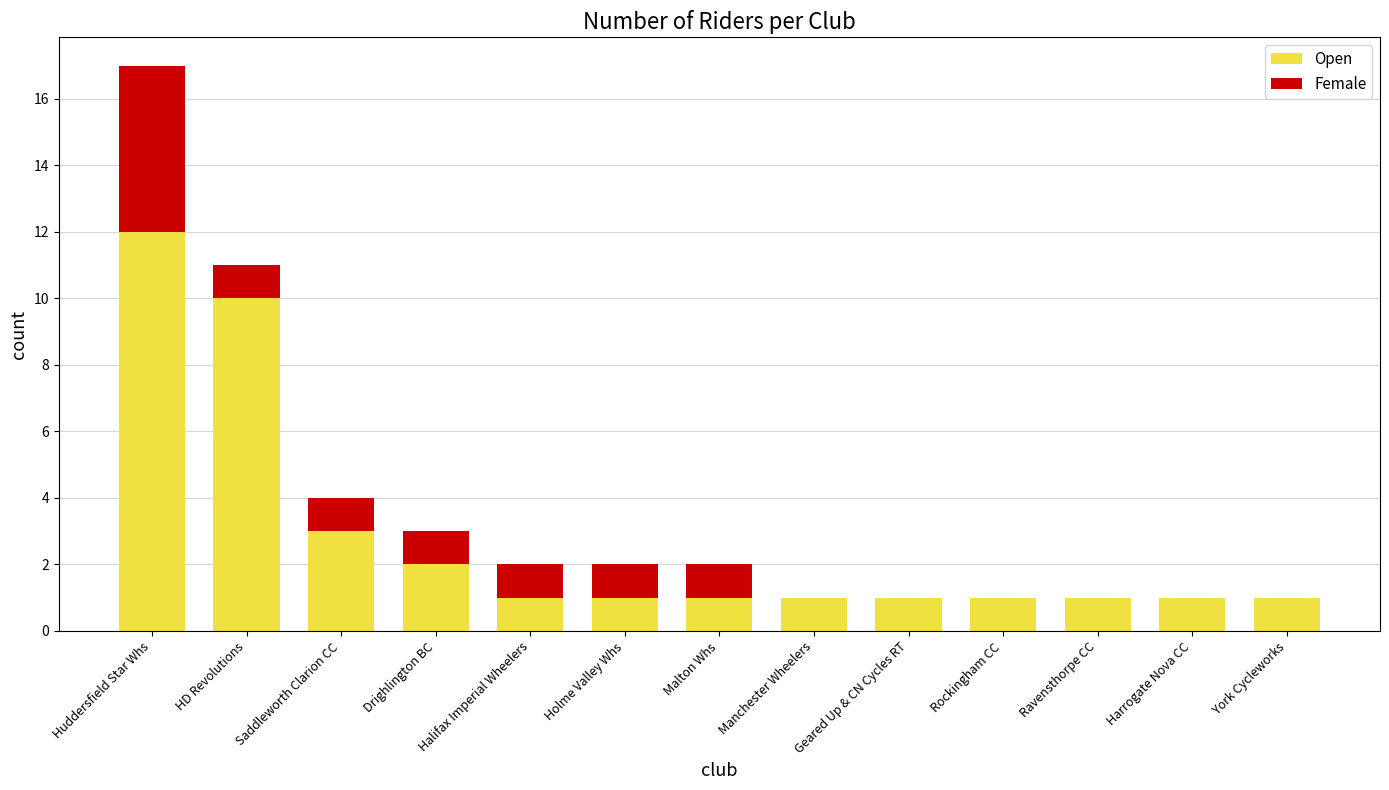

At which category is the sum across all series the highest?

Huddersfield Star Whs